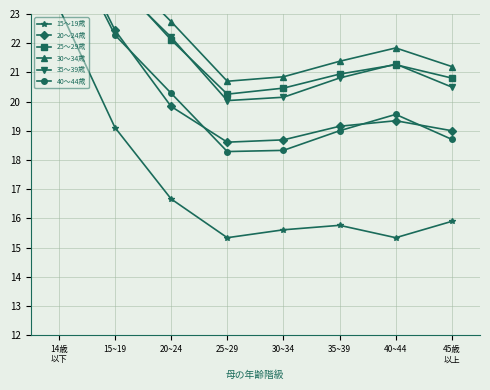

What is the difference between the 30～34歳 values at 25~29 and 14歳
以下?

7.7